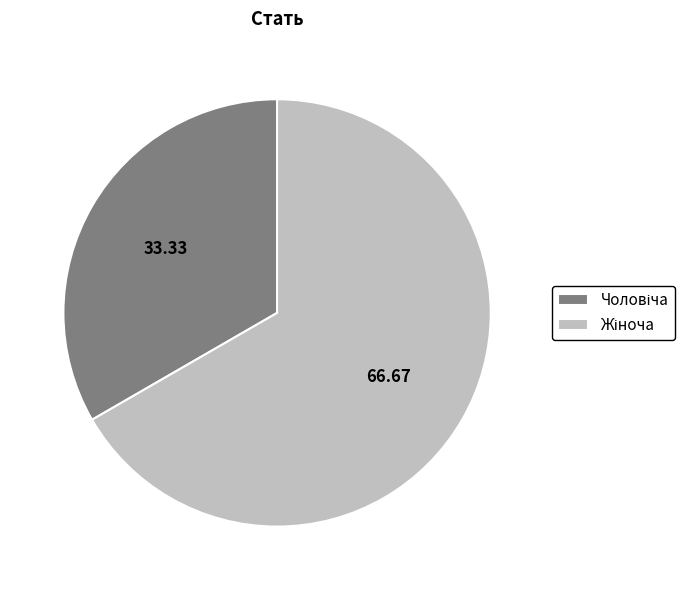

What is the change in value from Чоловіча to Жіноча?

+1